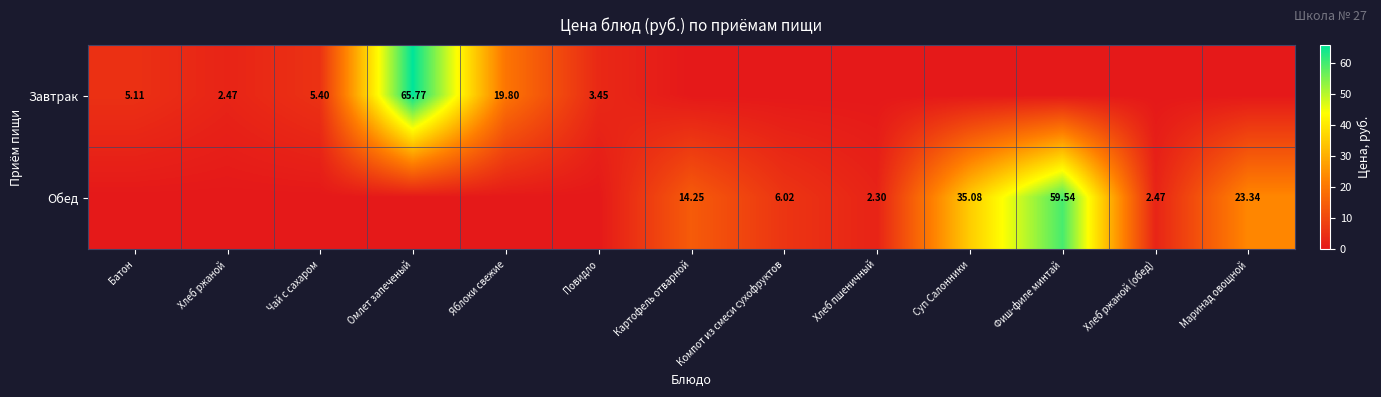

What is the greatest value displayed?

65.8